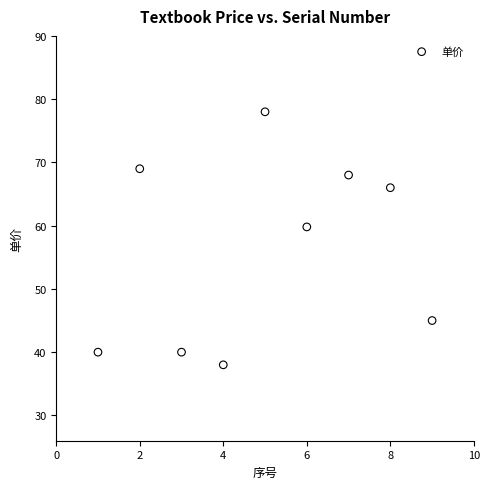

What is the range of Y values (max minus min)?

40.0